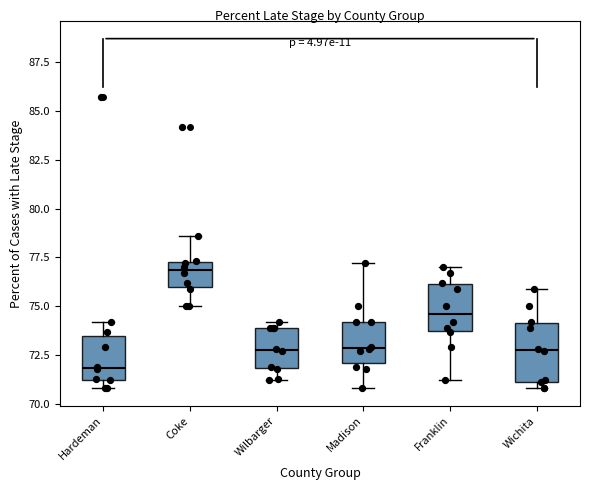

Which box is the tallest, from its lower edge to its upper edge?

Wichita